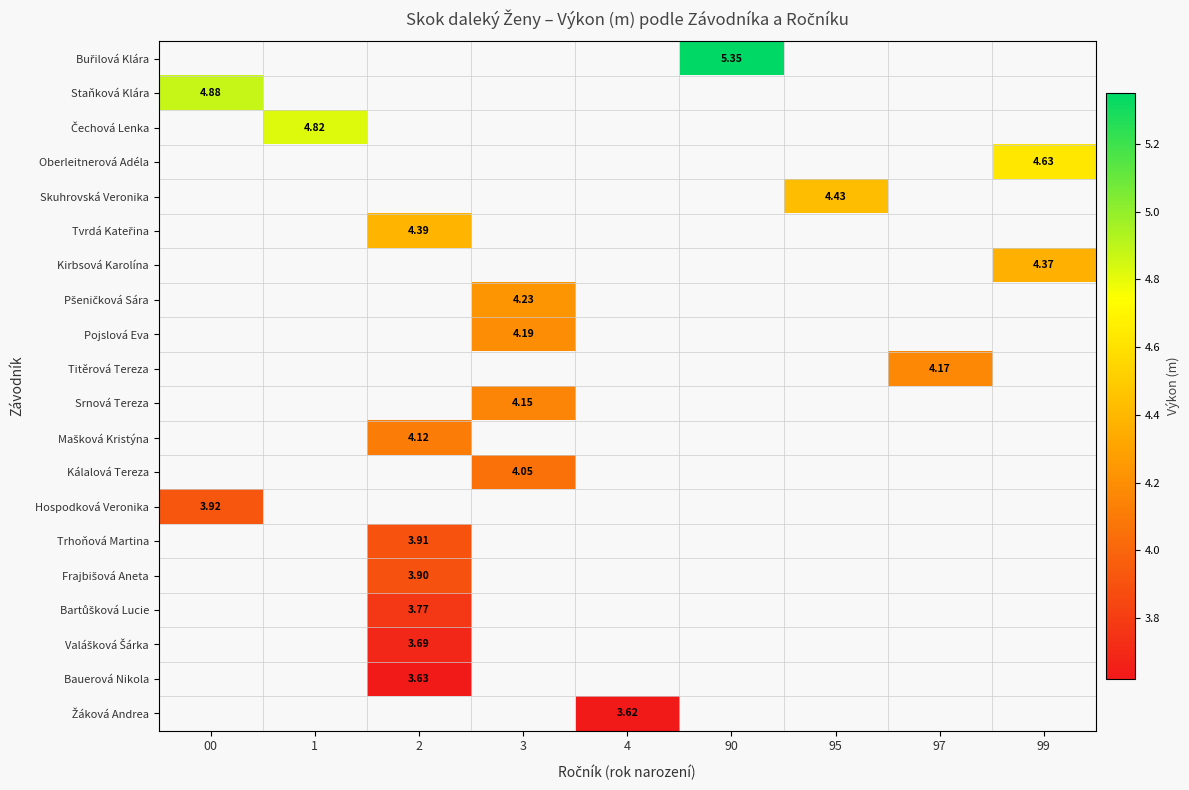

Which has a higher value, 97 or 3?

3